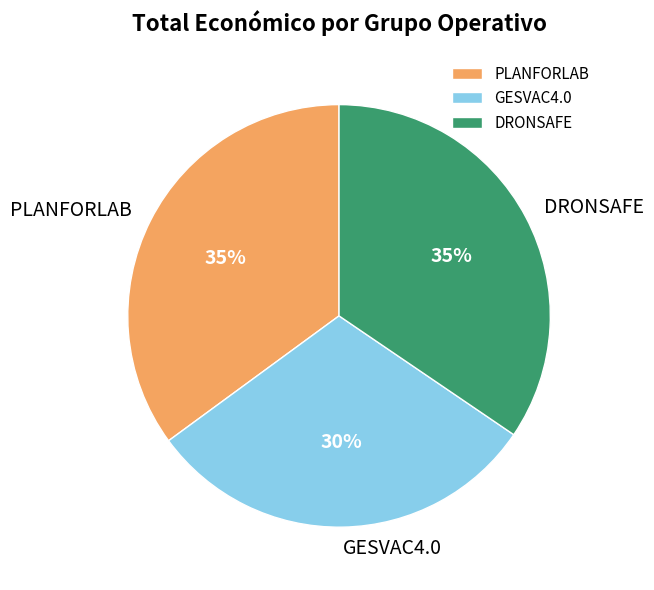

Count the number of slices in the pie.

3